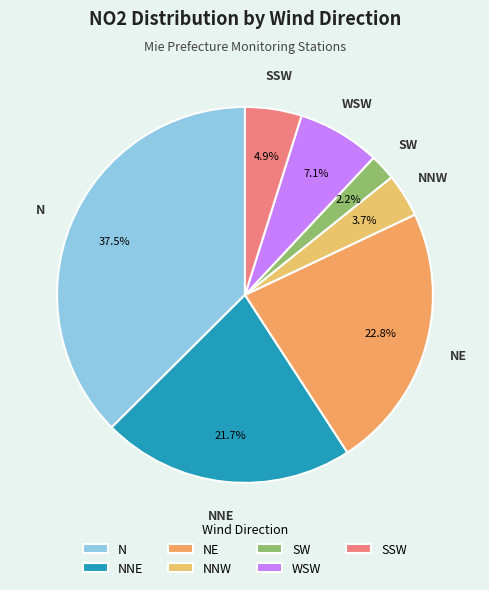

Count the number of slices in the pie.

7